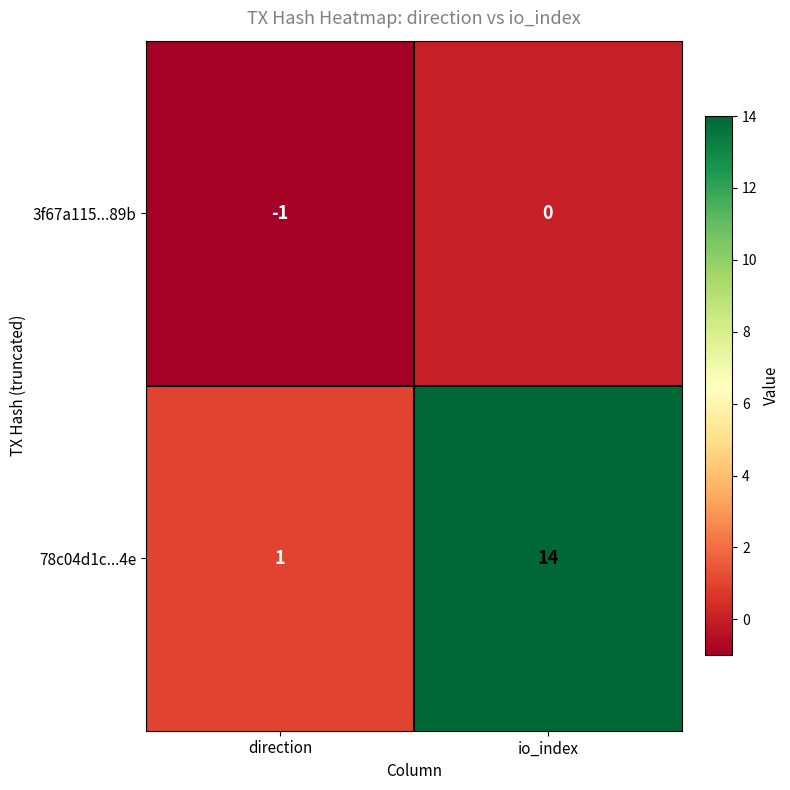

How many categories are shown in the chart?

2